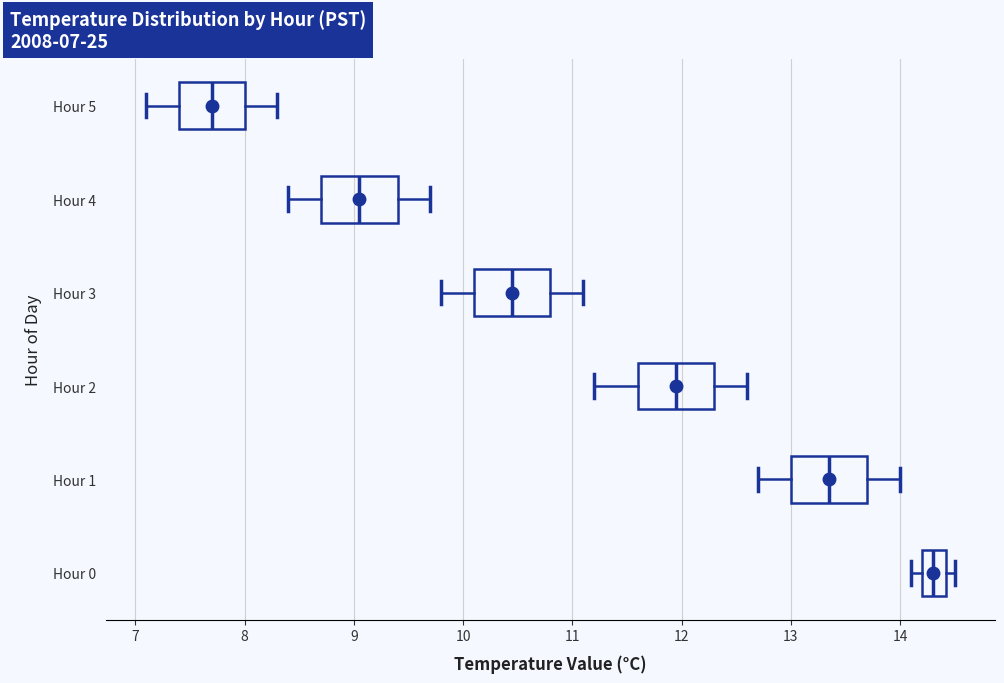

Where does the median line of the box for Hour 2 sit on the x-axis? The values are not printed on the chart, so give them approximately, as read against the axis.

12.0